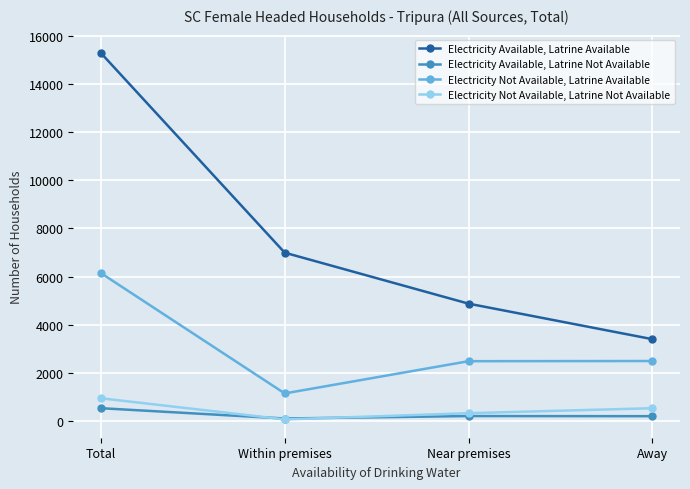

What is the minimum value shown in the chart?

78